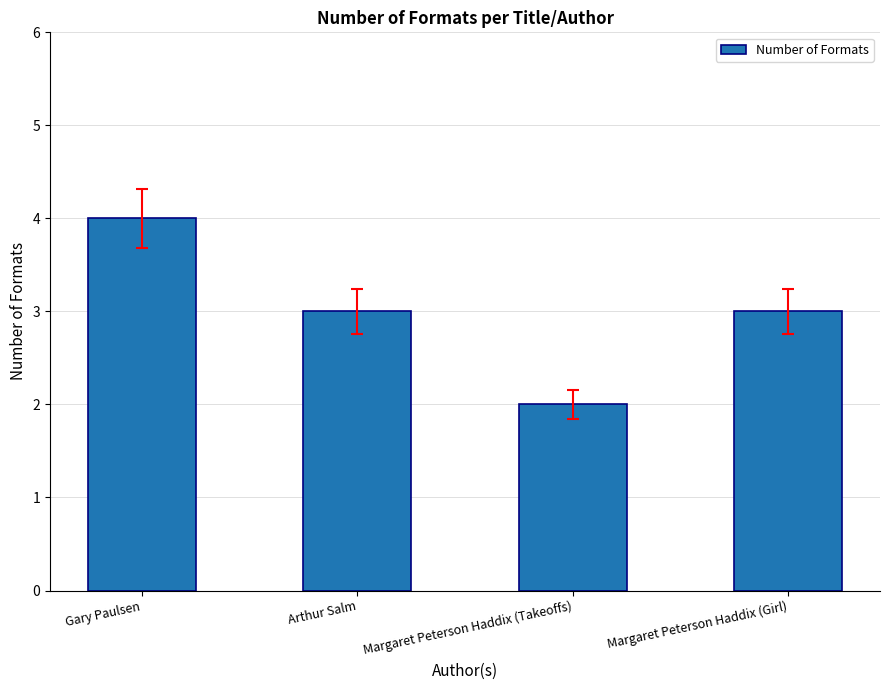

Reading right to left, what are all the values shown in this chart?

3	2	3	4